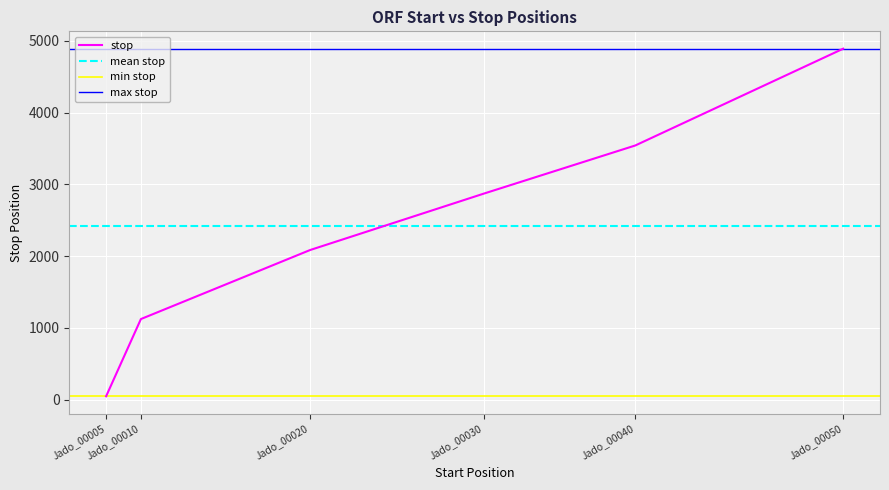

What is the minimum value shown in the chart?

48